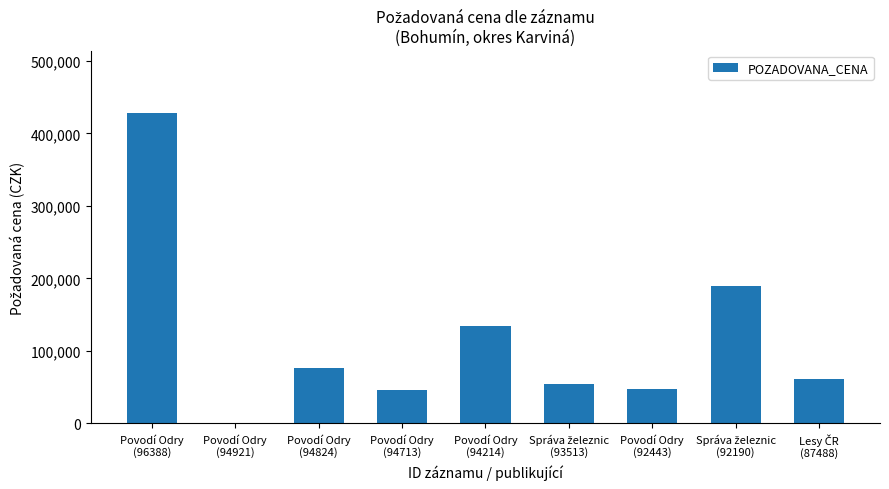

Which category has the highest value across all series?

Povodí Odry
(96388)